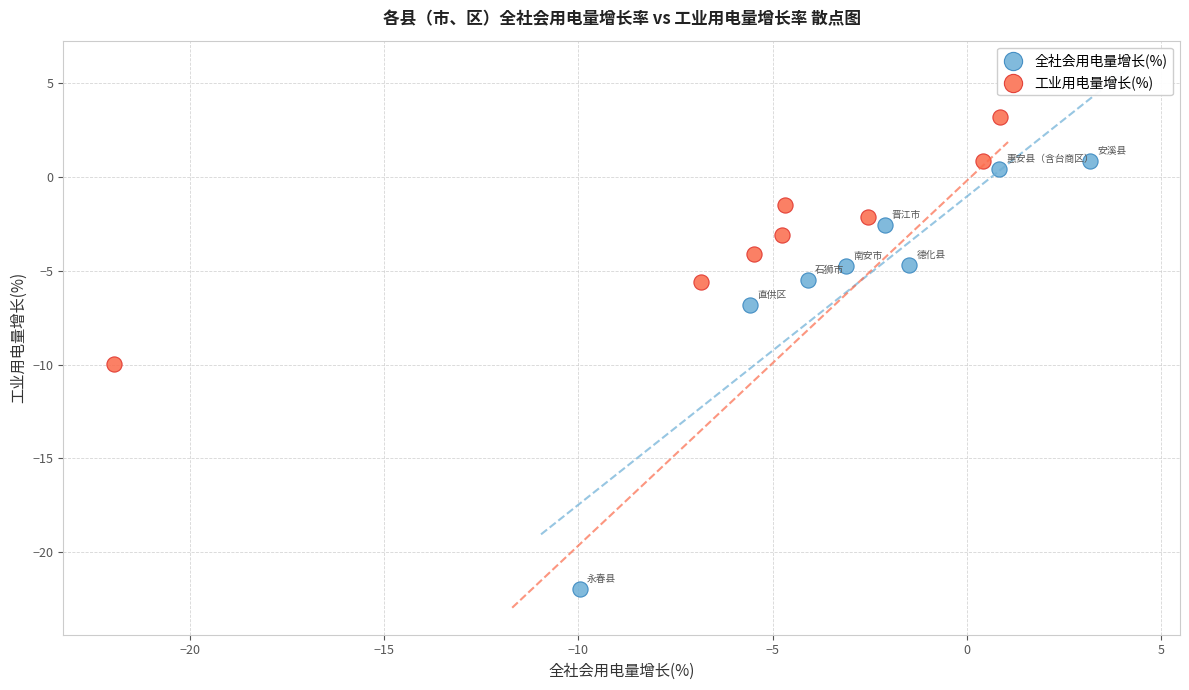

Which series contains the lowest Y value?

全社会用电量增长(%)